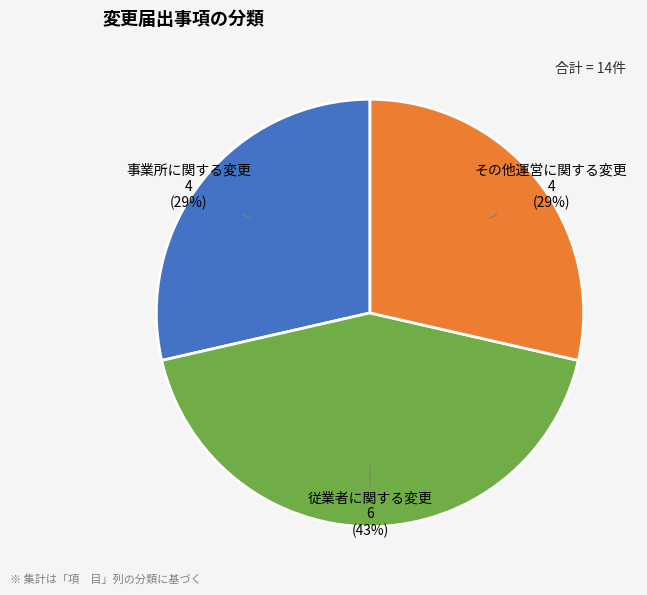

Is there a majority slice in this chart?

No